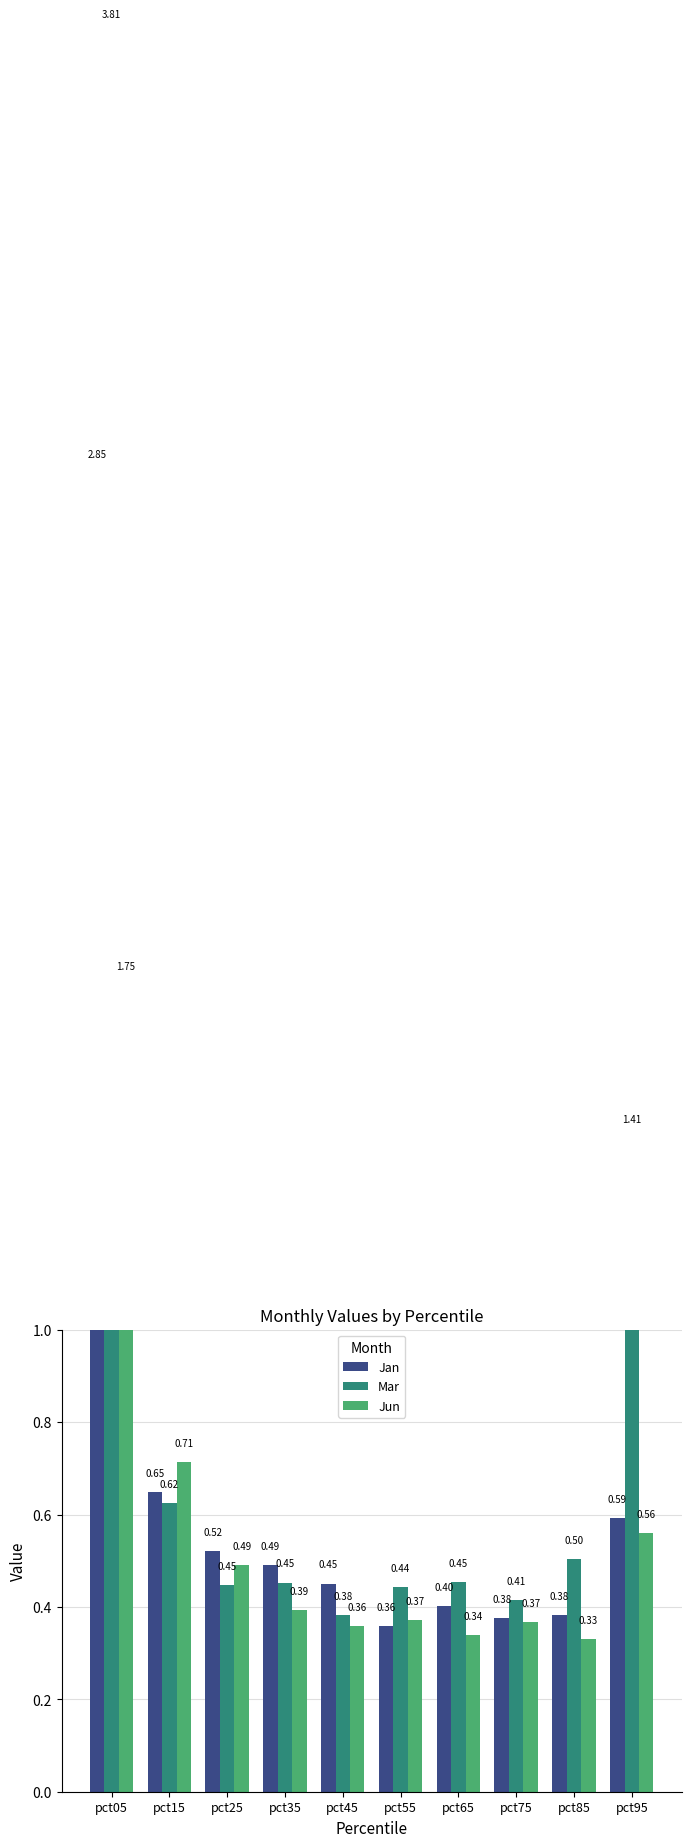

At pct15, list the series in order from largest to smallest.

Jun, Jan, Mar